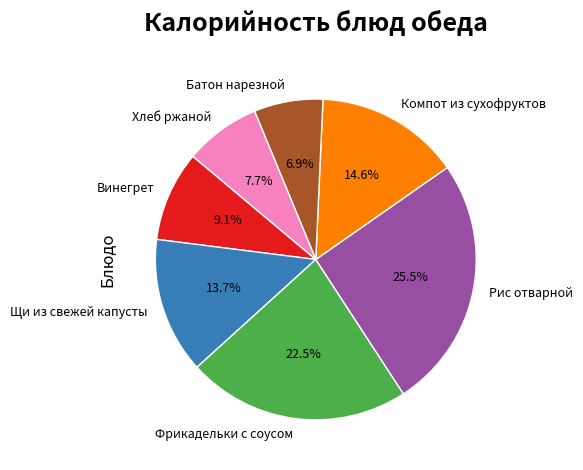

What is the total percentage of Фрикадельки с соусом and Винегрет?

31.6%